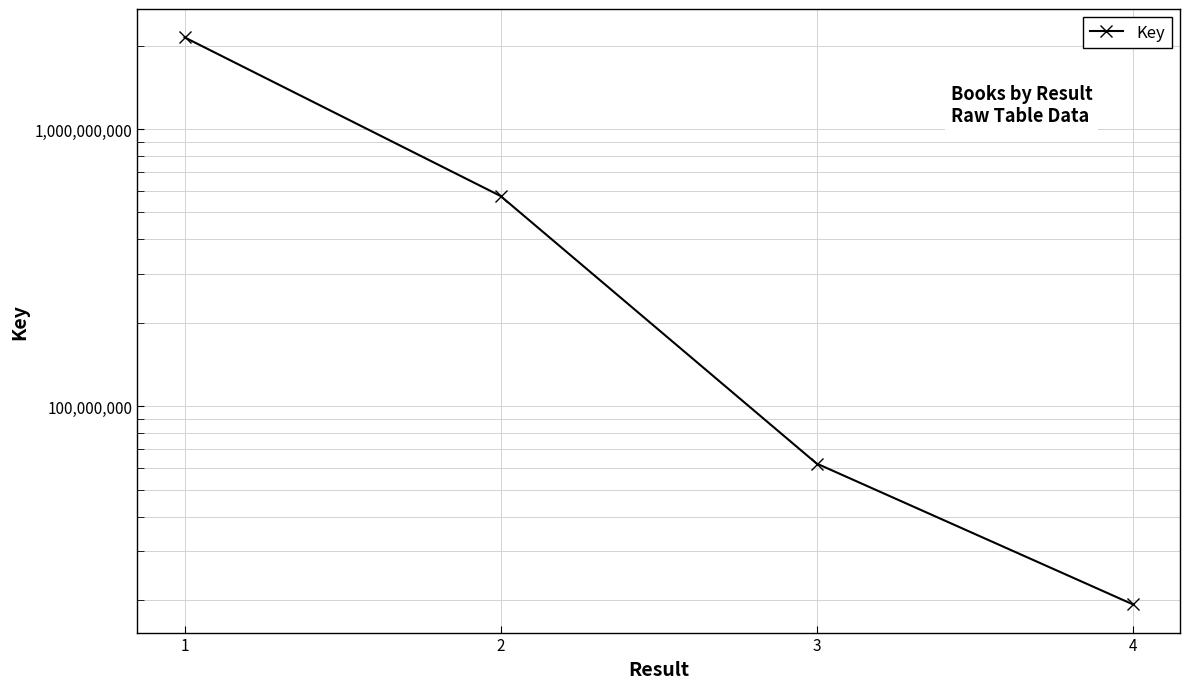

What is the average value?

698864765